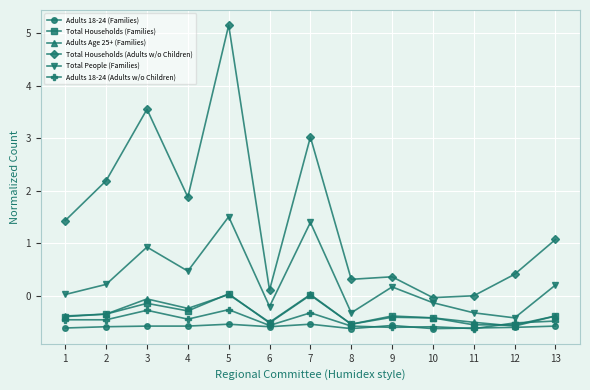

How many series are shown in this chart?

6